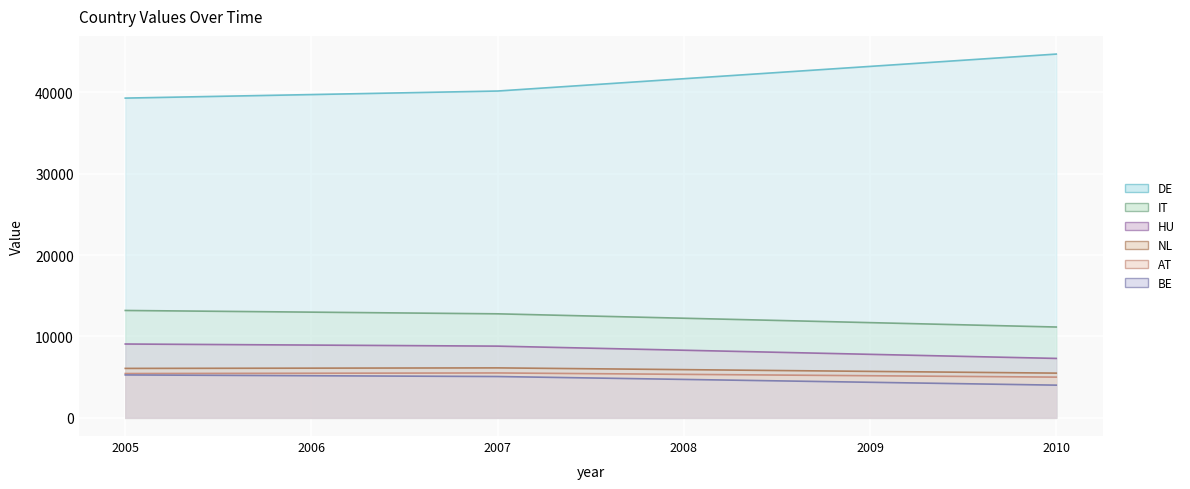

Between 2010 and 2008, which is larger?

2010